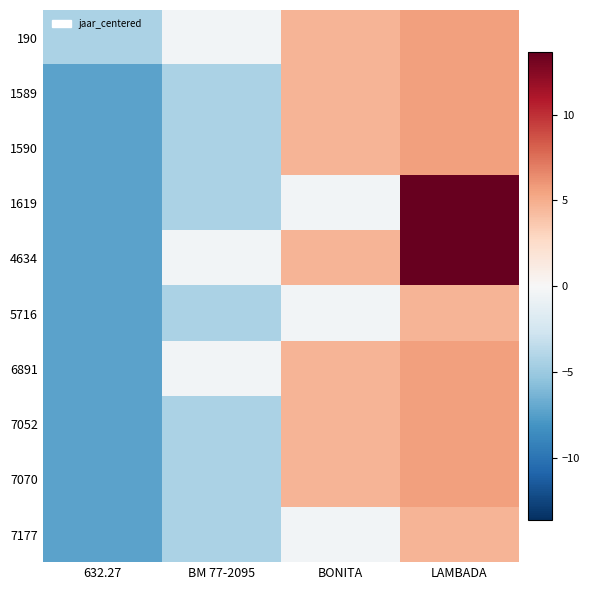

What is the total value across all series at 632.27?

-70.5